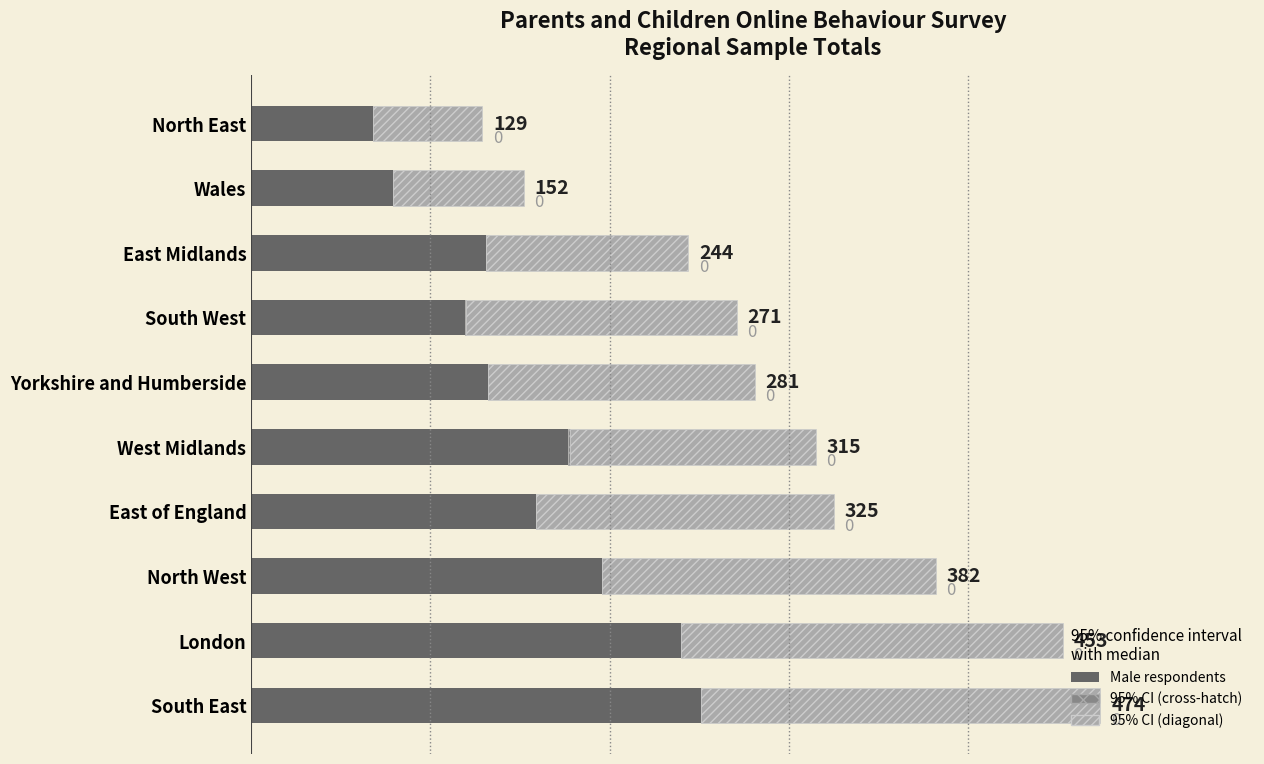

At which category is the sum across all series the highest?

South East